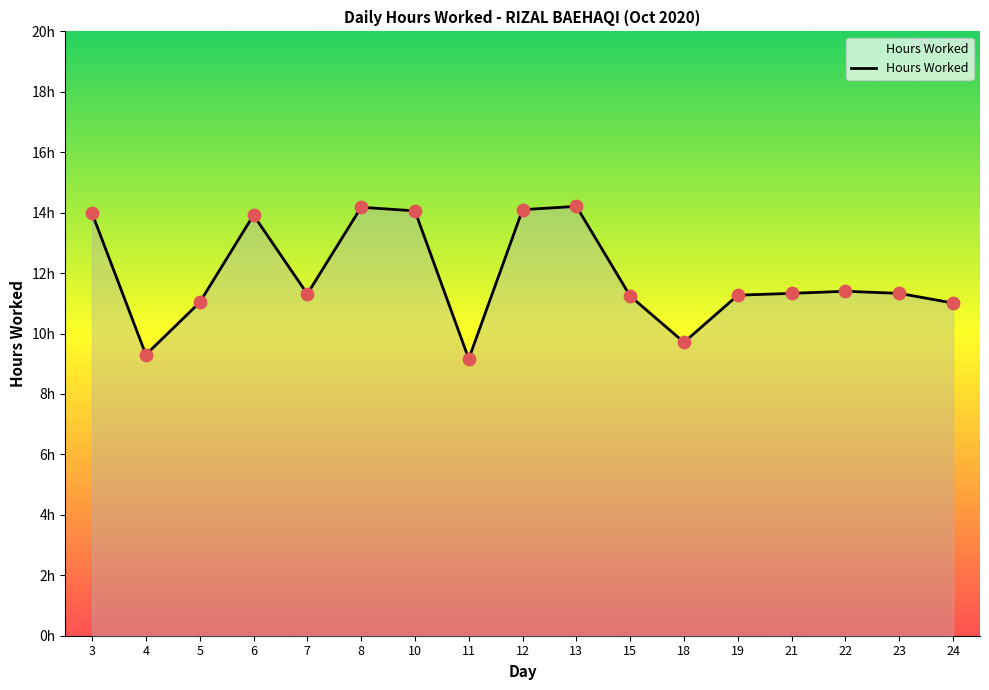

Is this an area chart (filled region under the line)?

Yes